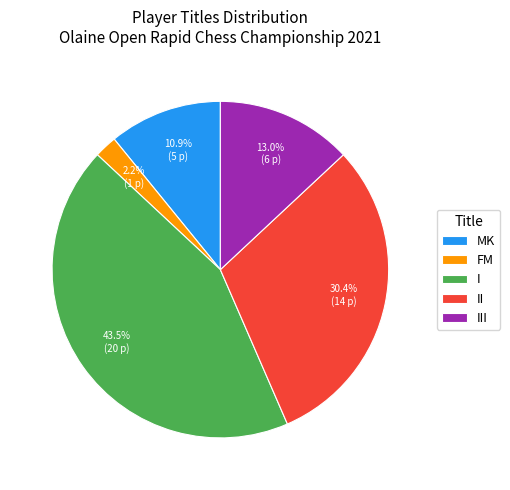

To the nearest percent, what is the average slice percentage?

20%